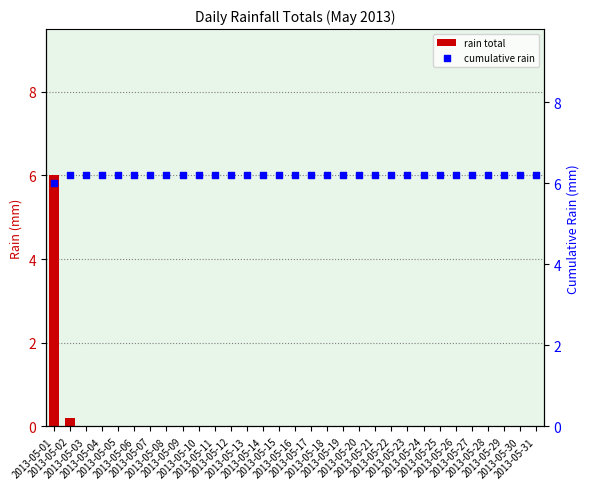

Which series has the largest total across all categories?

cumulative rain